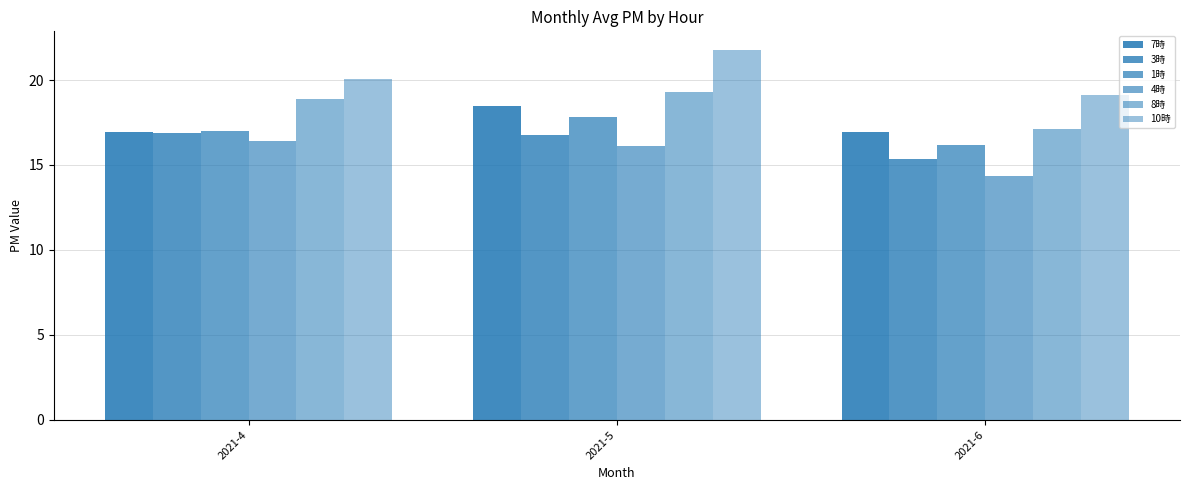

True or false: 3時 has a value of 30.1 at 2021-5.

False